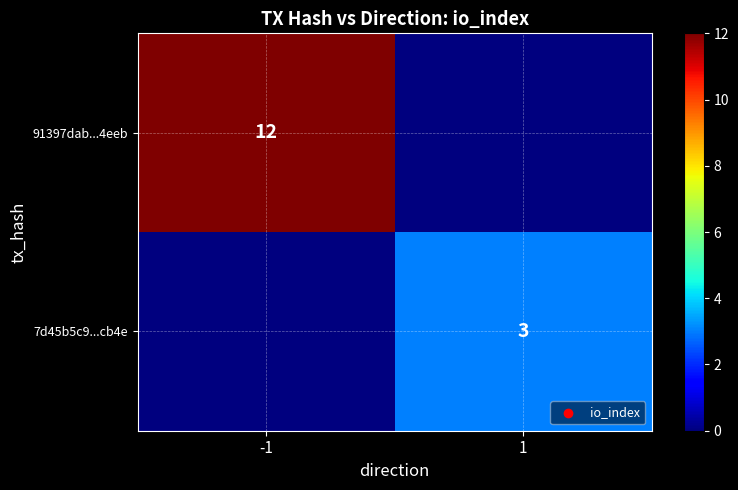

Is it true that 91397dab...4eeb equals 12 at -1?

True